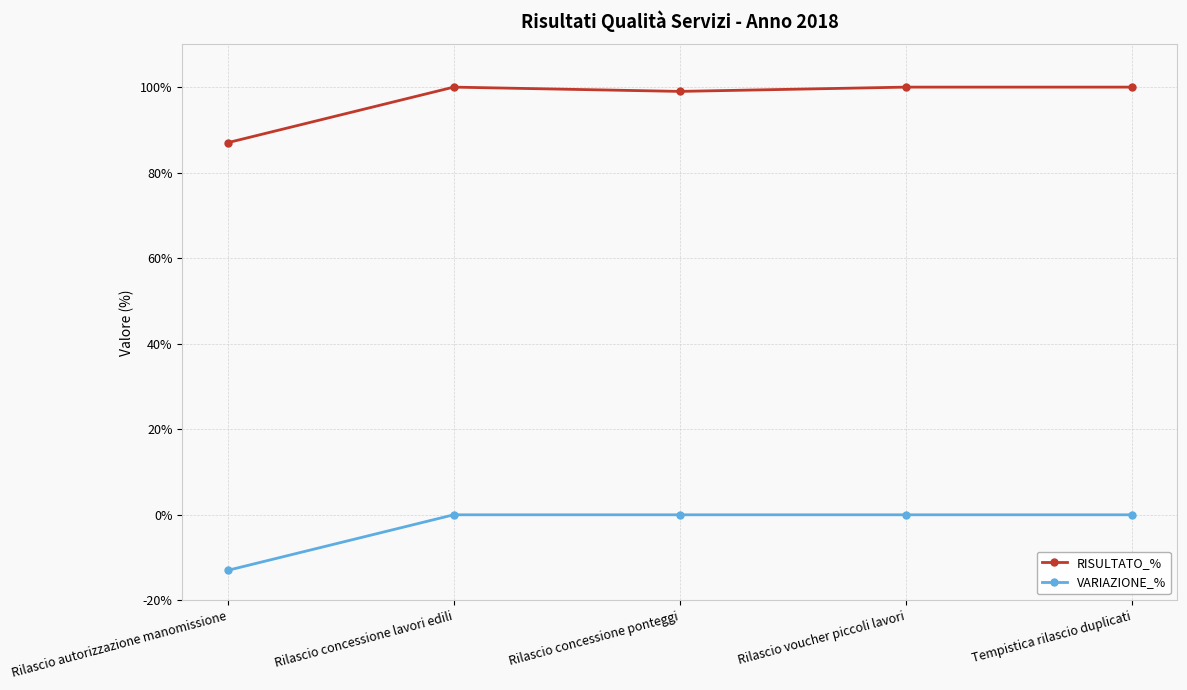

What position from the left is Rilascio autorizzazione manomissione?

1